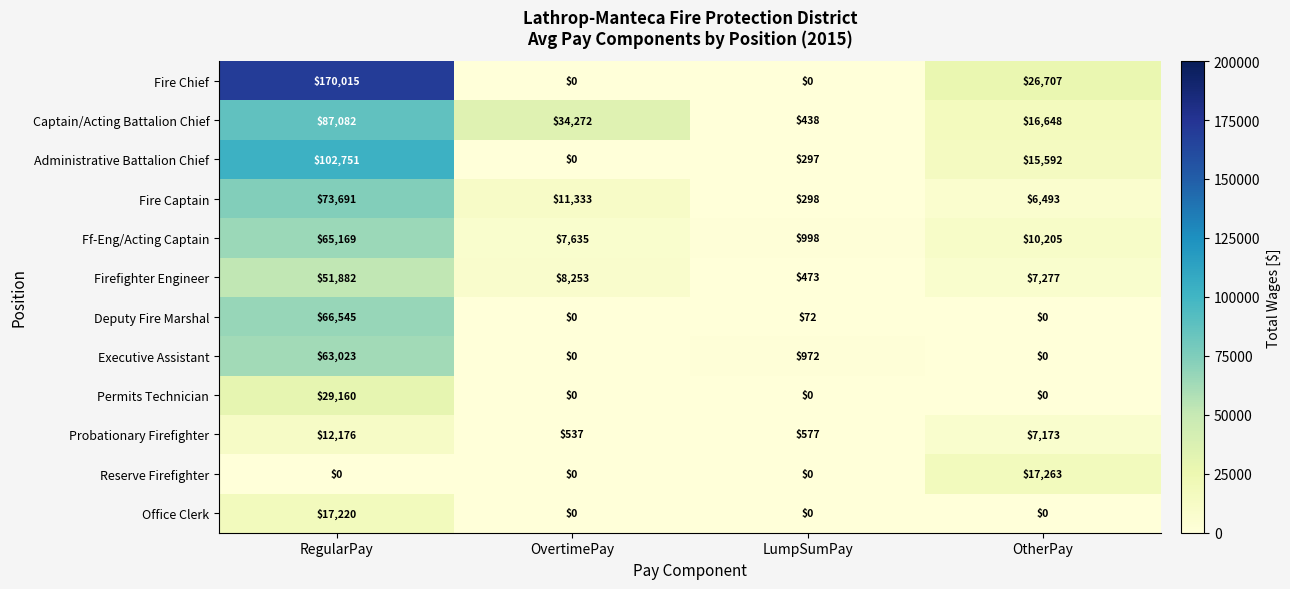

Which category has the highest value in the Ff-Eng/Acting Captain series?

RegularPay